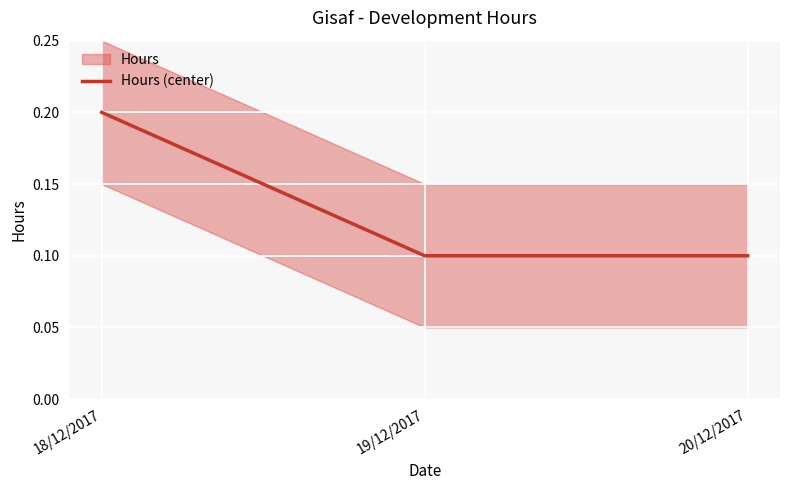

Read the value at 19/12/2017.

0.1